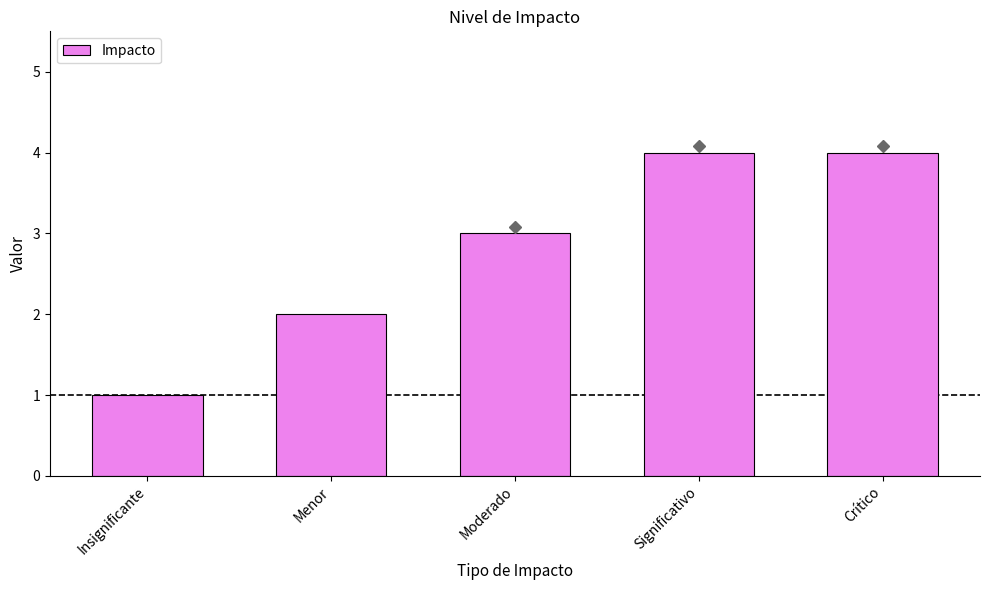

What is the difference between the values at Insignificante and Menor?

1